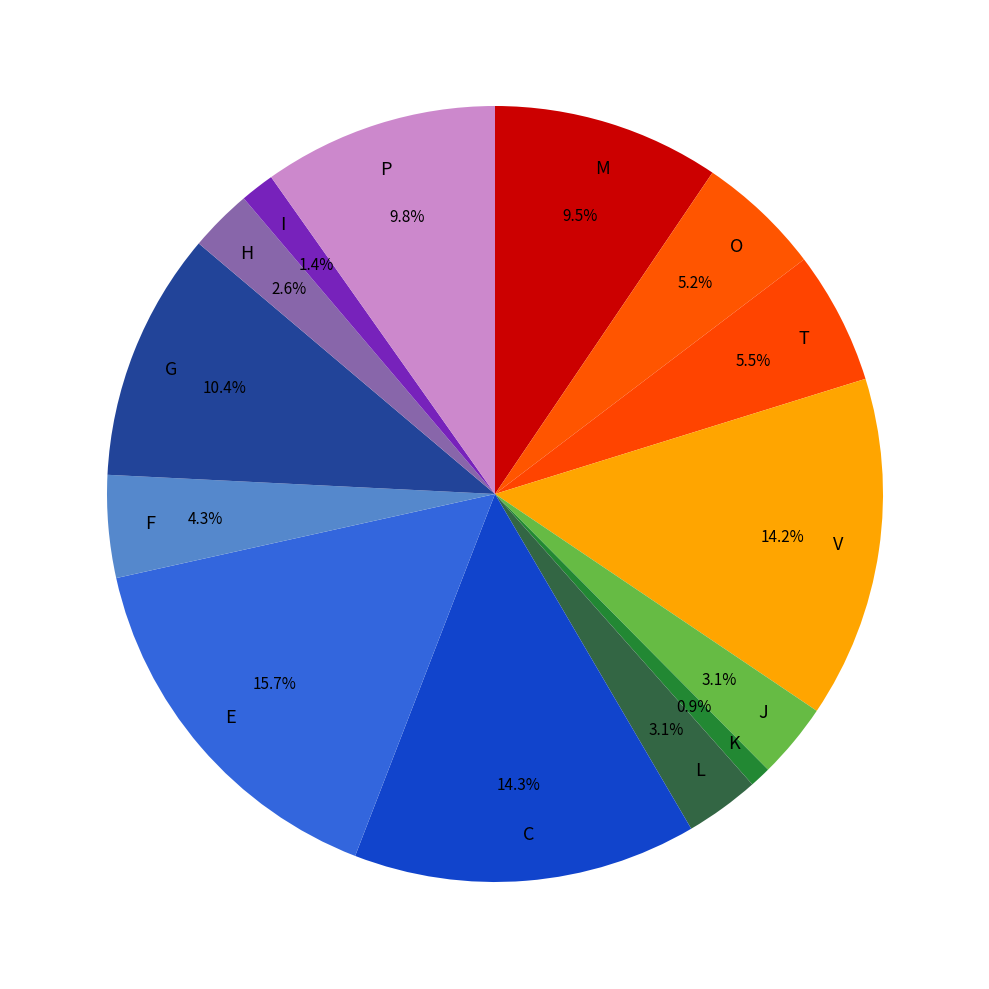

To the nearest percent, what is the average slice percentage?

7%